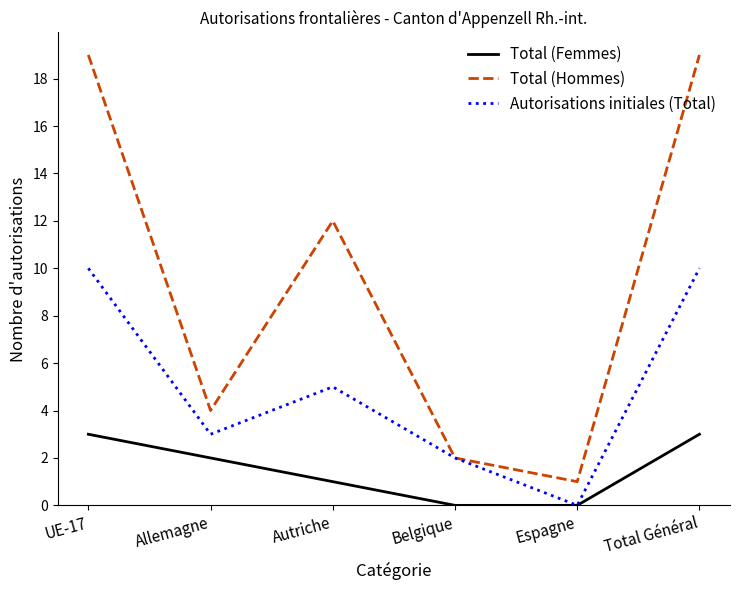

Is the value of Total (Femmes) at UE-17 greater than the value of Total (Hommes) at Belgique?

Yes